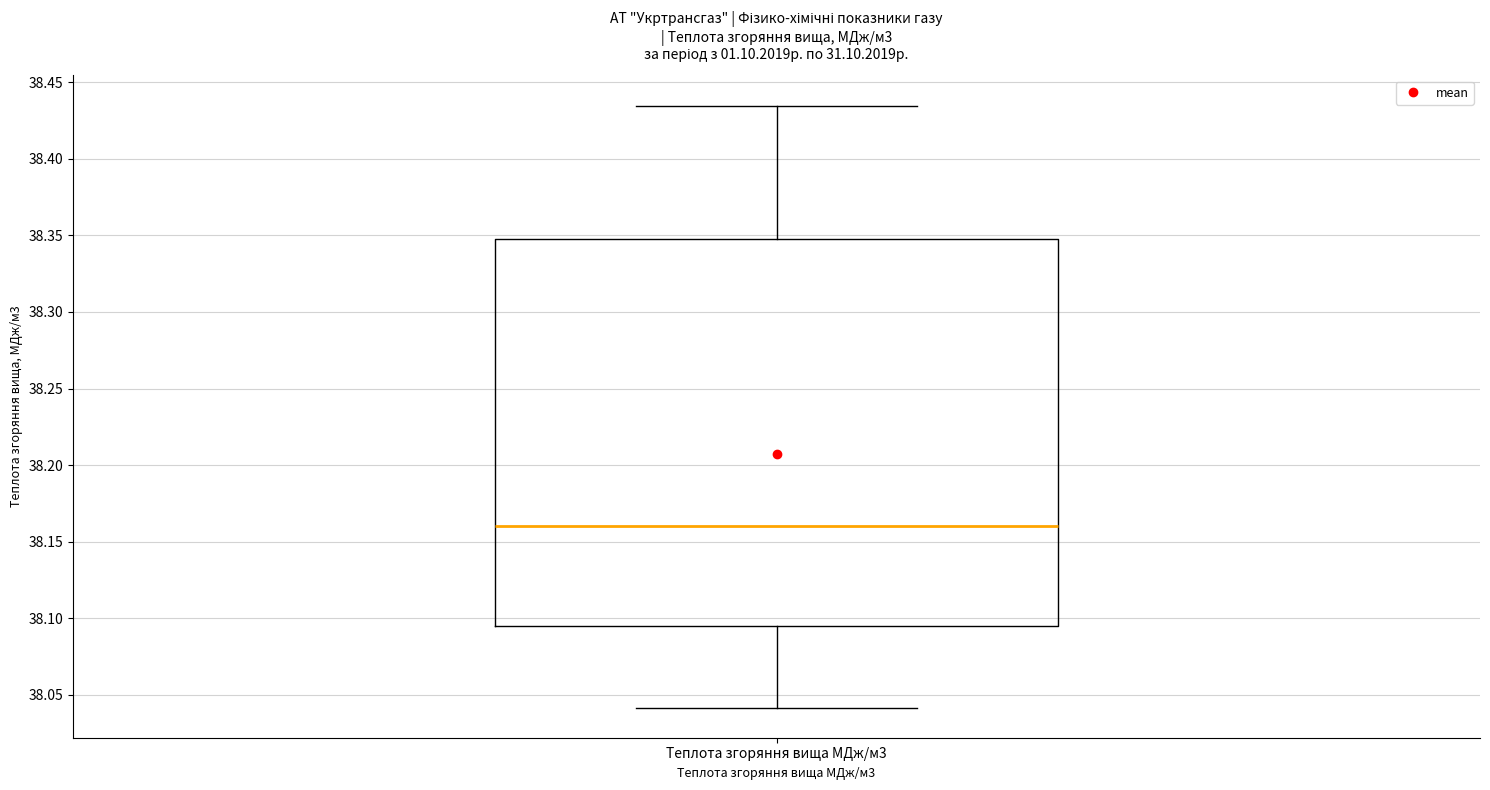

Read this box plot against the y-axis: the position of the median line, the range covered by the box, and the ends of both whiskers. The values are not printed on the chart, so give them approximately, as read against the axis.

median 38.160, box 38.095 to 38.345, whiskers 38.040 to 38.435